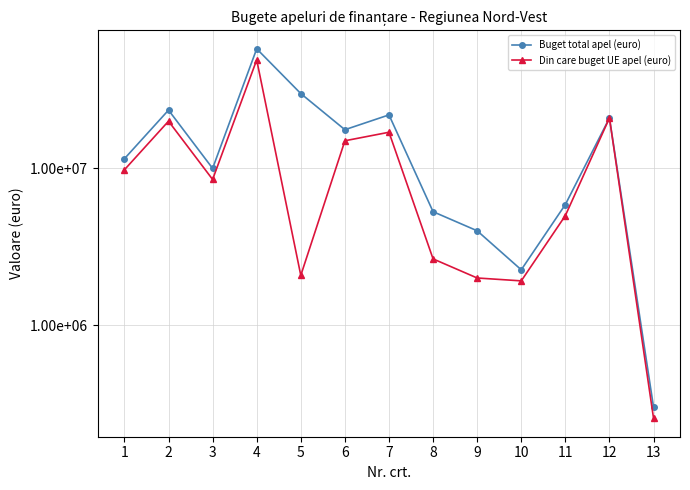

Reading left to right, extract all data points from this chart.

Buget total apel (euro): 11523666.0	23529411.8	10000000.0	57887647.1	30000000.0	17647059.0	21932353.6	5294118.0	4000000.0	2255375.7	5882353.0	20950000.0	300000.0
Din care buget UE apel (euro): 9795116.0	20000000.0	8500000.0	49204500.0	2078441.0	15000000.0	17000000.0	2647059.0	2000000.0	1917069.0	5000000.0	20950000.0	255000.0